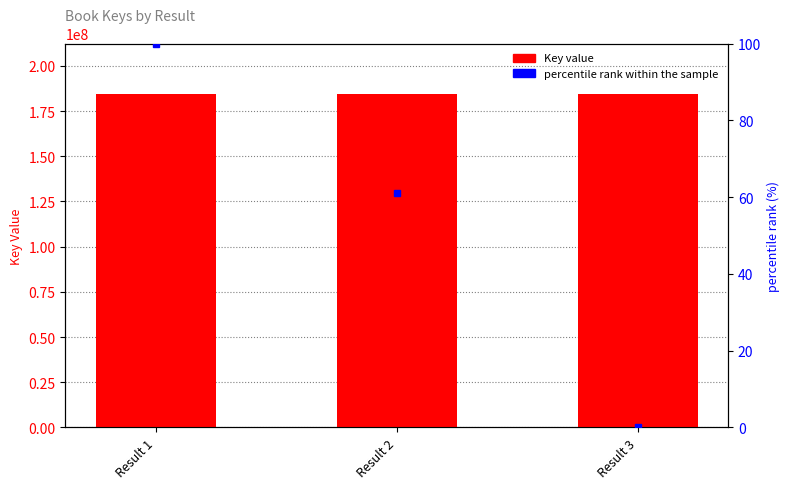

What is the value of the percentile rank within the sample bar at the 2nd from the left?

61.1